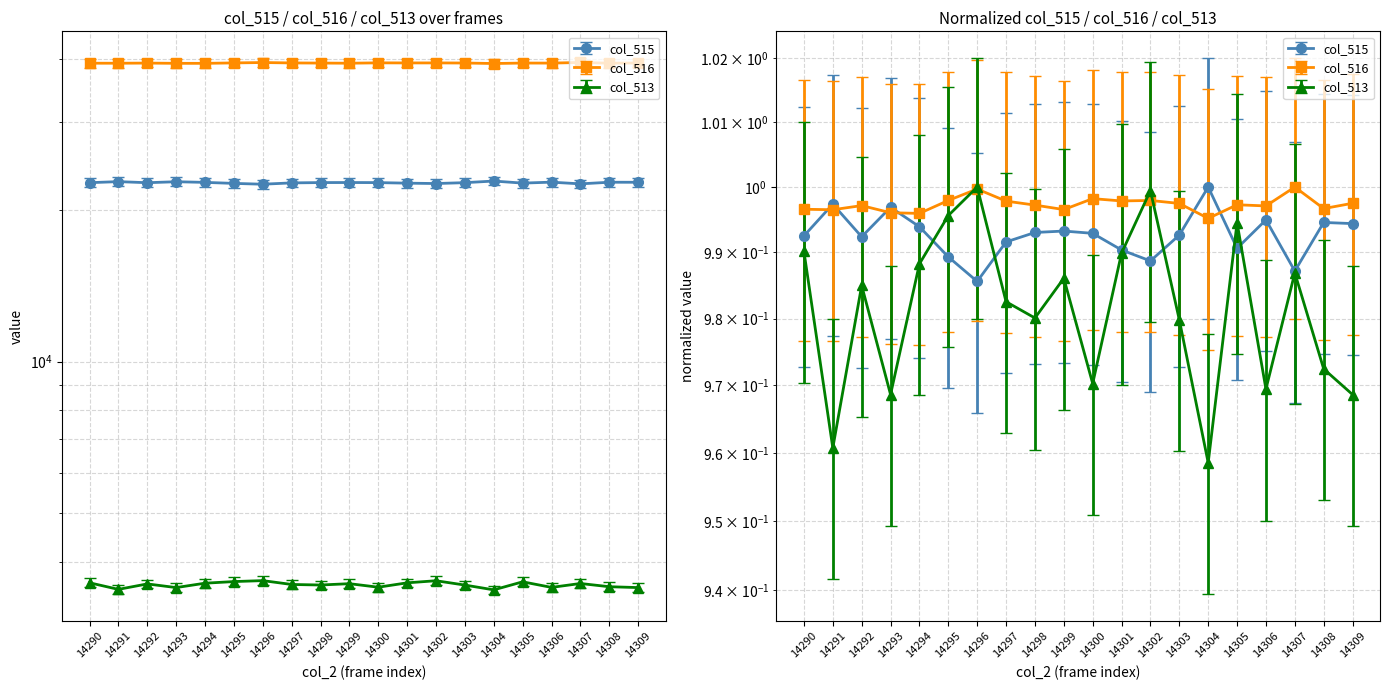

Reading left to right, transcribe all the data shown in this chart.

col_515: 14290=22687	14291=22798	14292=22684	14293=22787	14294=22719	14295=22614	14296=22529	14297=22666	14298=22699	14299=22704	14300=22696	14301=22638	14302=22600	14303=22690	14304=22858	14305=22644	14306=22743	14307=22565	14308=22734	14309=22730
col_516: 14290=39219	14291=39216	14292=39241	14293=39198	14294=39194	14295=39272	14296=39341	14297=39268	14298=39244	14299=39217	14300=39283	14301=39269	14302=39272	14303=39254	14304=39164	14305=39246	14306=39239	14307=39353	14308=39223	14309=39255
col_513: 14290=3629	14291=3521	14292=3610	14293=3550	14294=3622	14295=3649	14296=3665	14297=3601	14298=3592	14299=3614	14300=3556	14301=3628	14302=3663	14303=3591	14304=3513	14305=3645	14306=3553	14307=3617	14308=3564	14309=3550